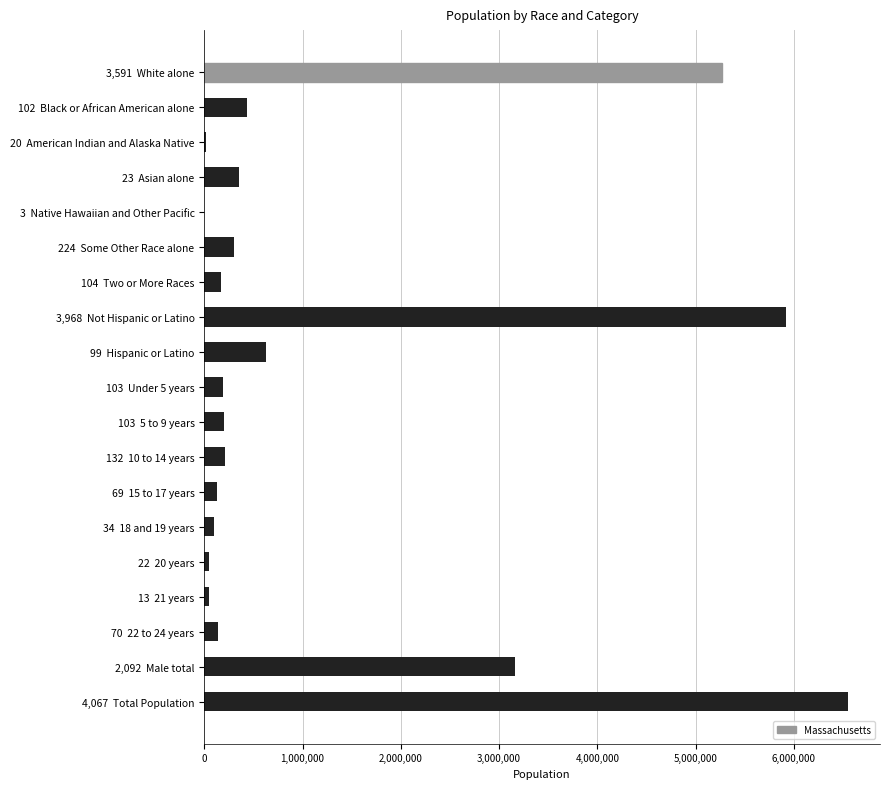

What is the sum of all values?

23872222